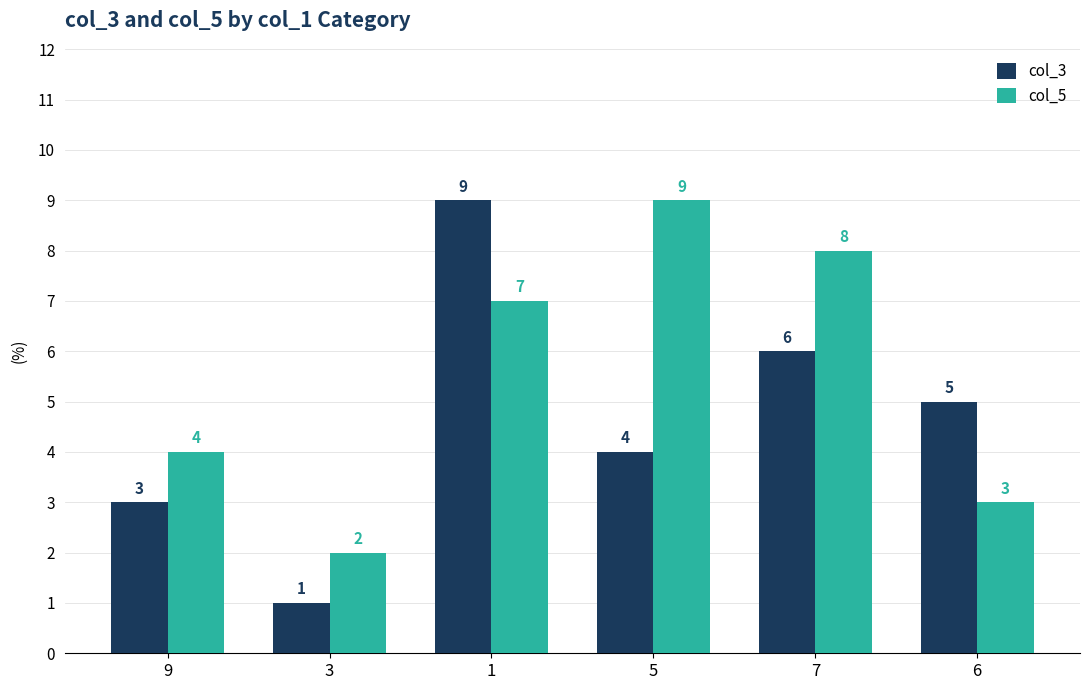

What is the label of the 3rd bar from the right?

5